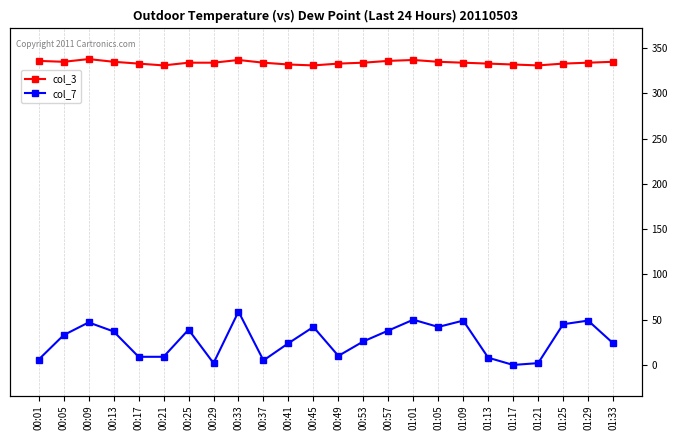

Does the chart have visible grid lines?

Yes